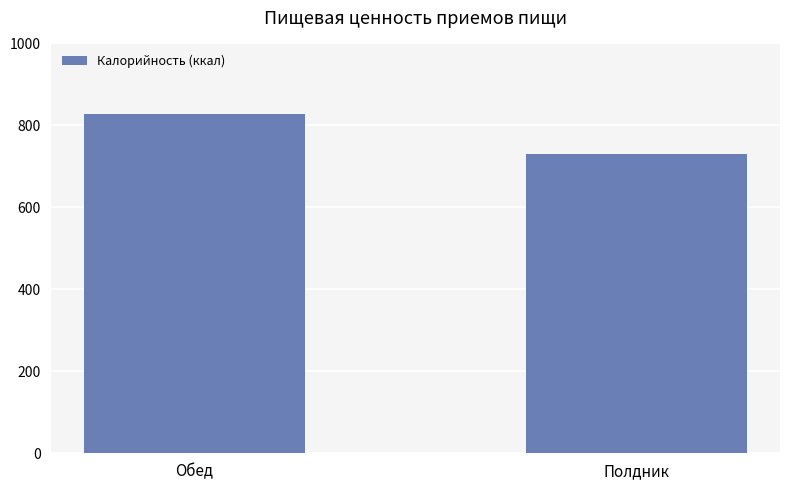

List the labels in order of value, smallest first.

Полдник, Обед